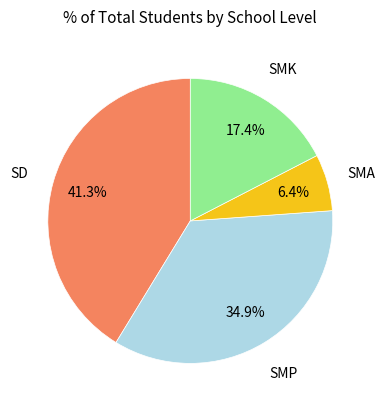

How many slices are in this pie chart?

4